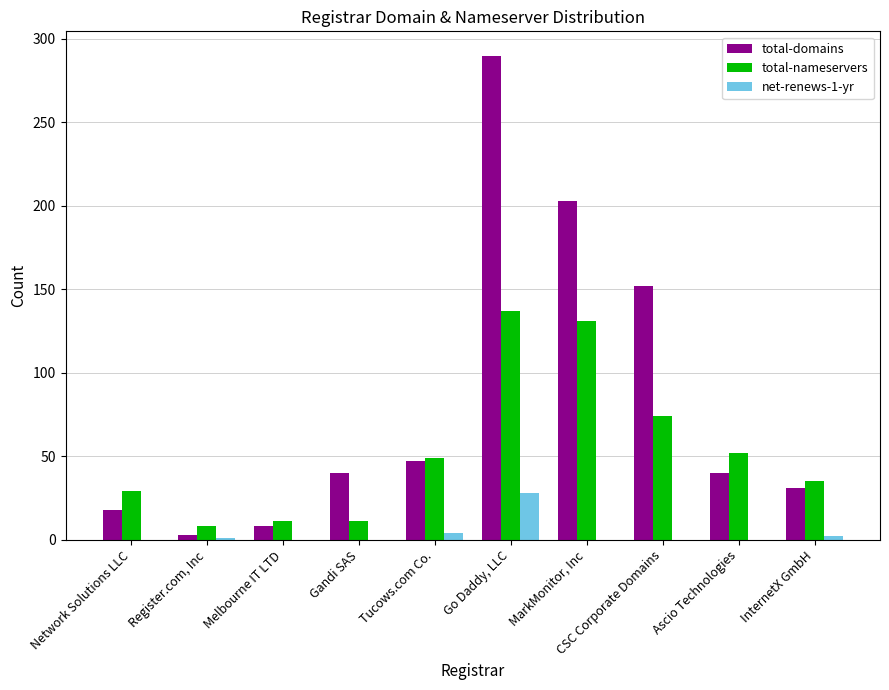

What are all the series names shown in the legend?

total-domains, total-nameservers, net-renews-1-yr